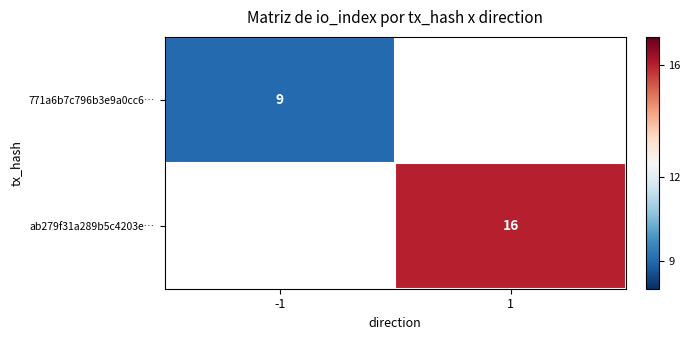

The value of 771a6b7c796b3e9a0cc6… at -1 is 14.5. True or false?

False